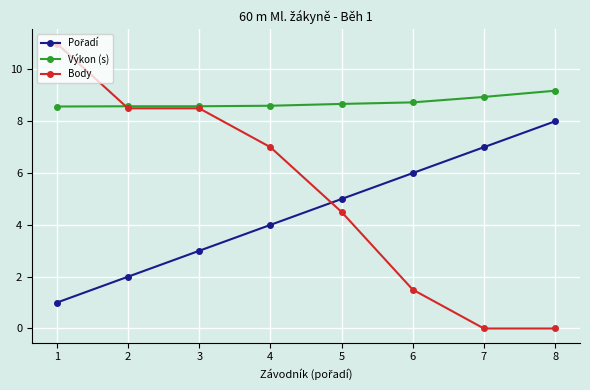

What is the total value across all series at 1?

20.6